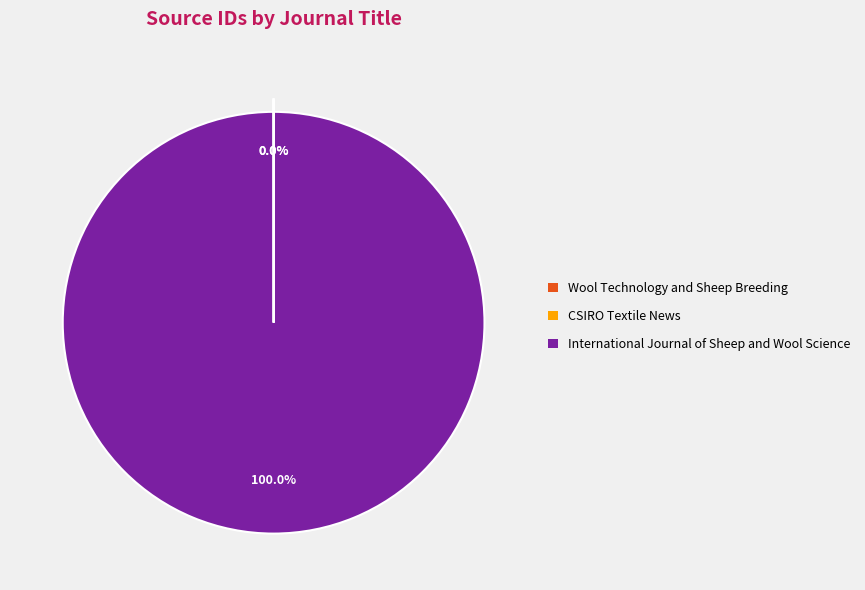

Which slice represents more than half of the pie?

International Journal of Sheep and Wool Science